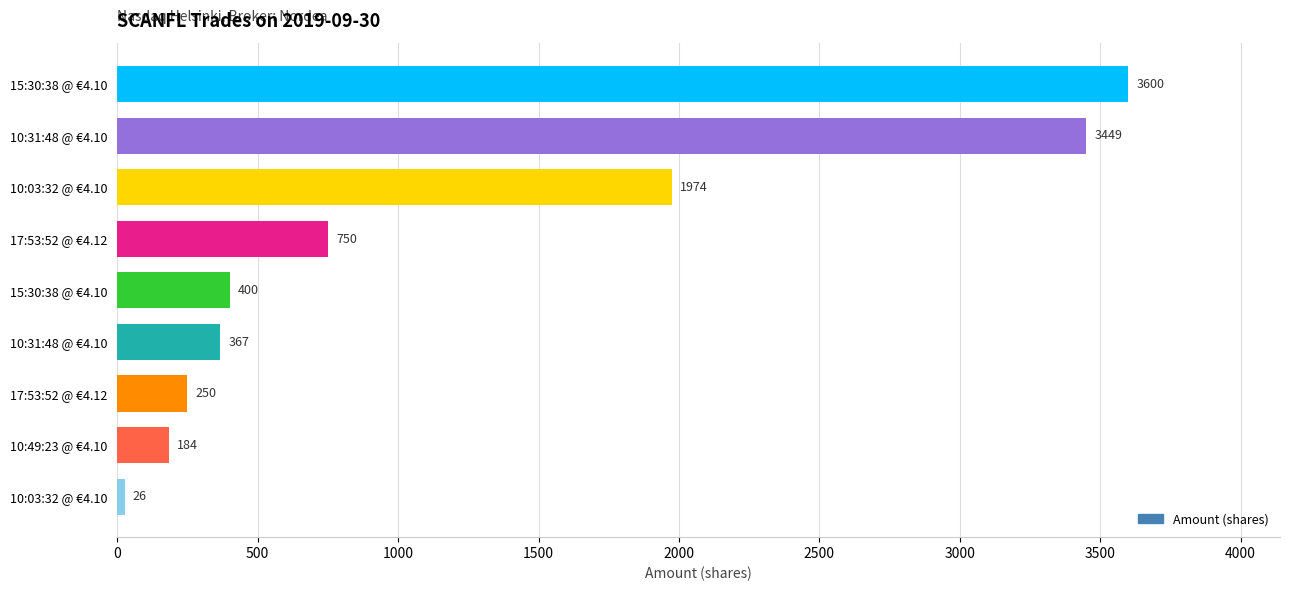

How many distinct data groups are displayed?

1